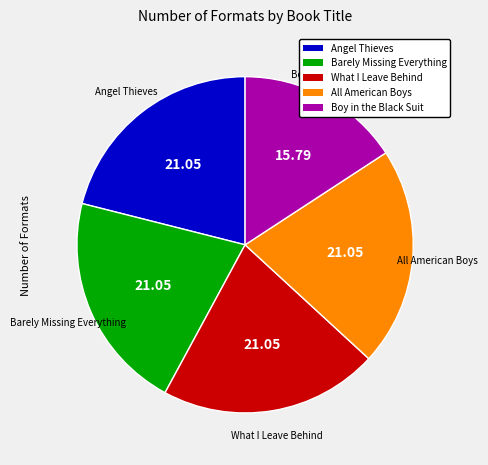

How many segments does this pie chart have?

5